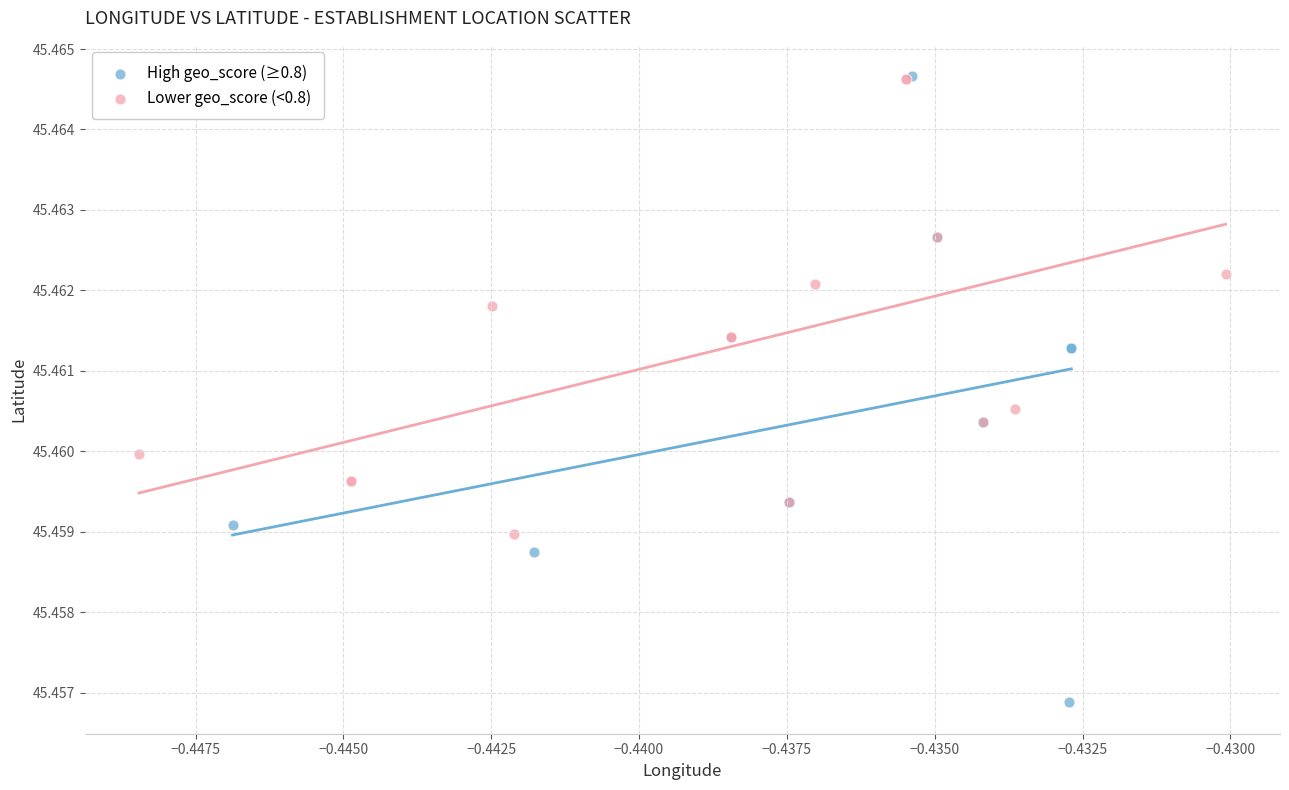

Which series has the widest spread of Y values?

High geo_score (≥0.8)